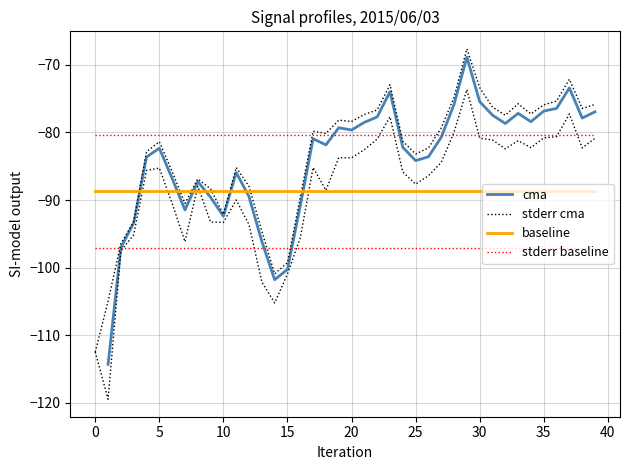

How many values in the cma series are below -81?

20